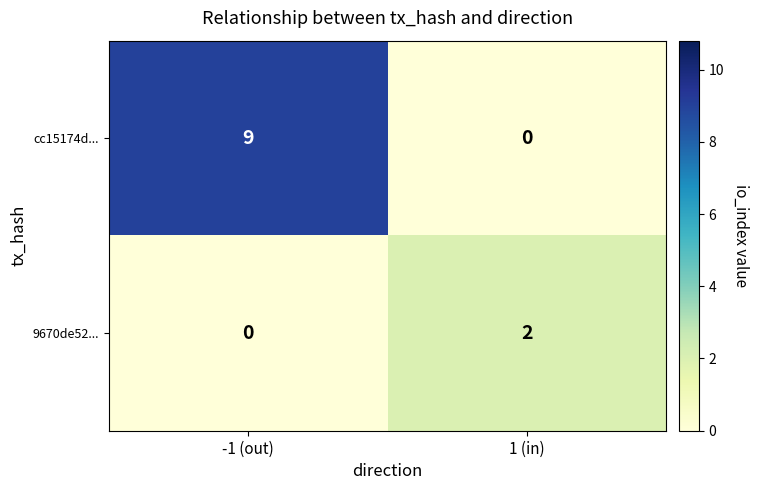

What is the difference between the highest and lowest values at 1 (in)?

2